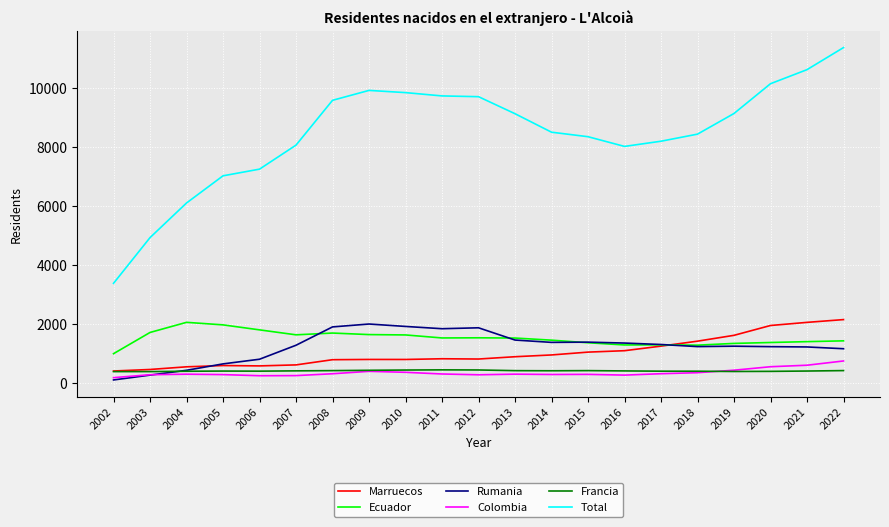

At which label does Total reach its minimum?

2002